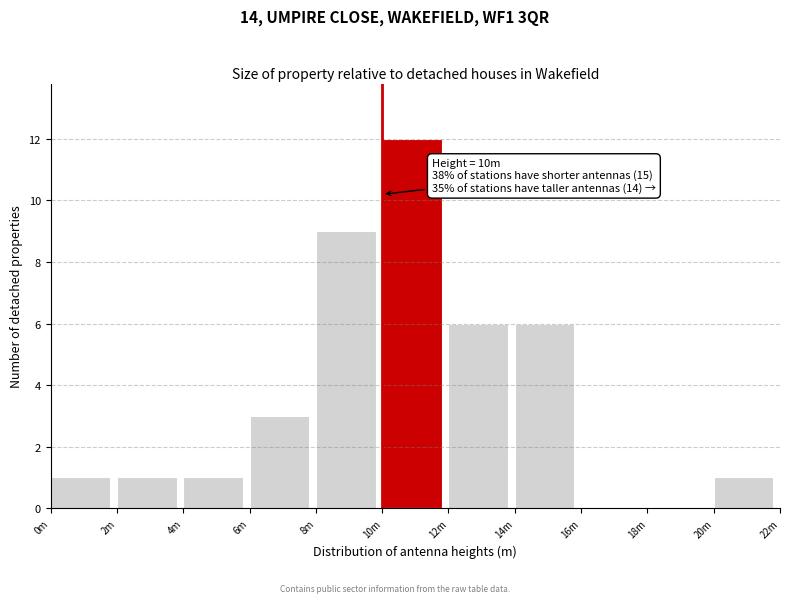

Reading left to right, list all the values displayed in this chart.

0m=1	2m=1	4m=1	6m=3	8m=9	10m=12	12m=6	14m=6	16m=0	18m=0	20m=1